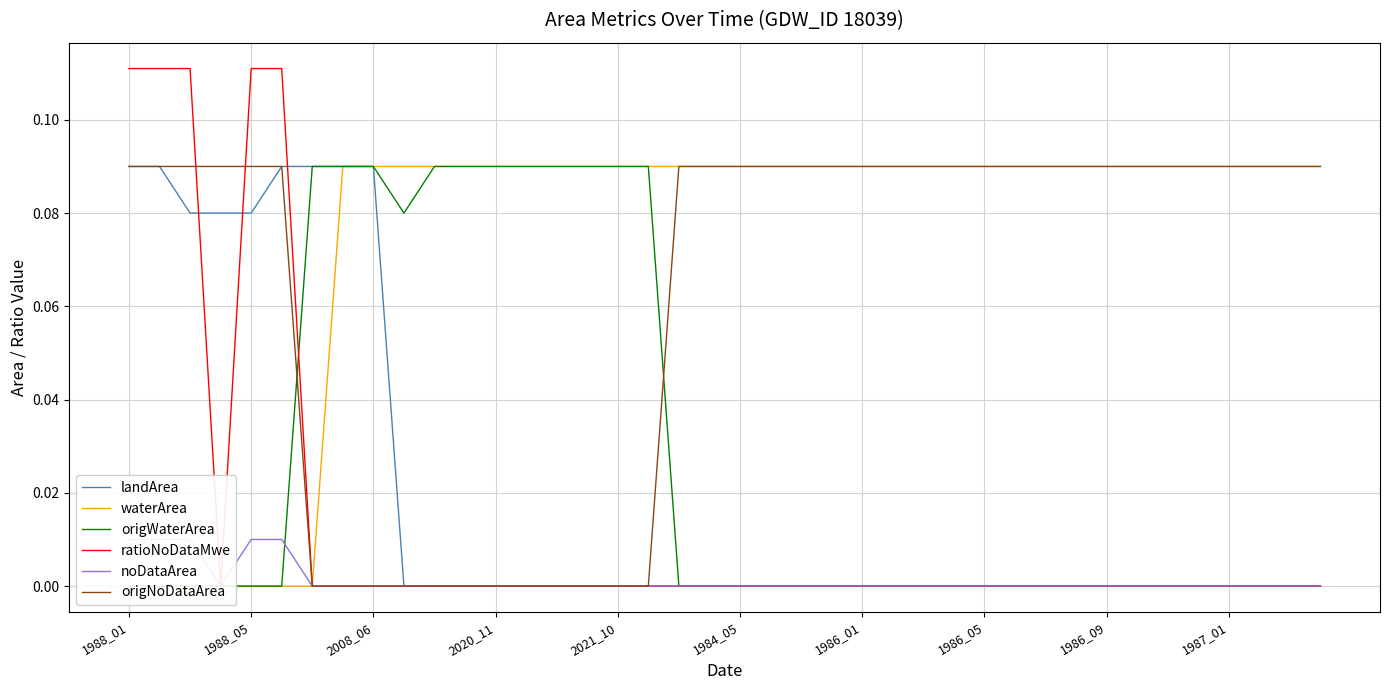

Is the value of landArea at 2008_06 greater than the value of ratioNoDataMwe at 1986_09?

Yes